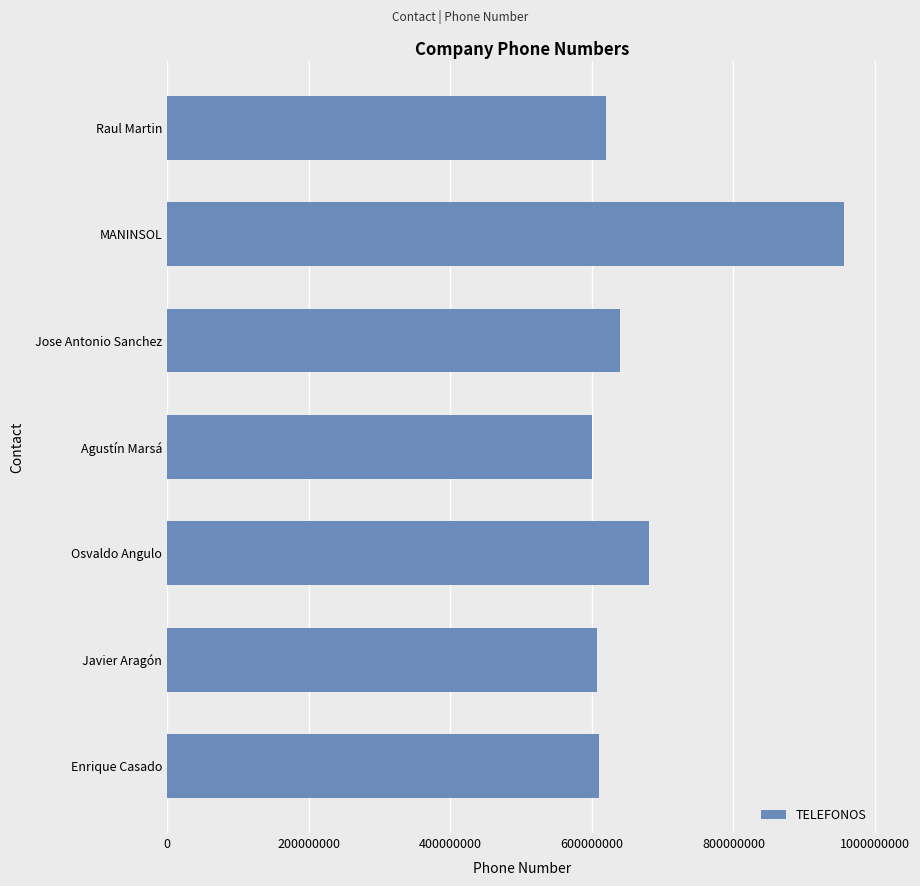

The value at Agustín Marsá is 600589223. True or false?

True